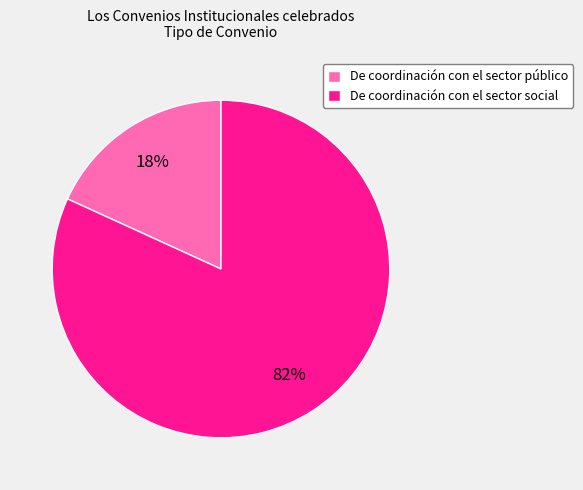

To the nearest percent, what is the combined percentage of De coordinación con el sector social and De coordinación con el sector público?

100%